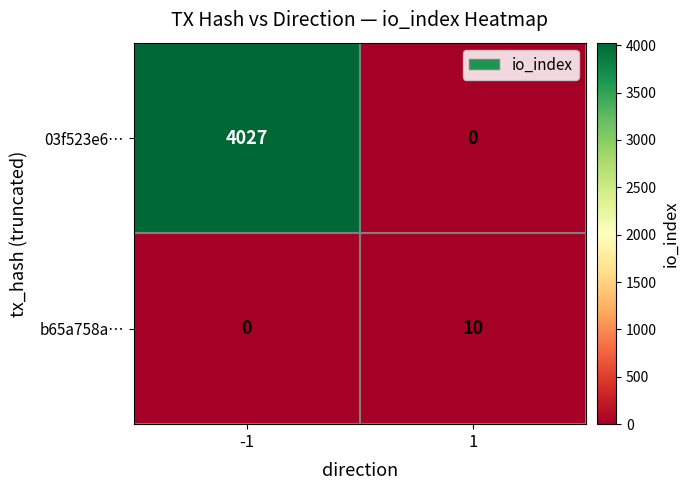

How many distinct data groups are displayed?

2